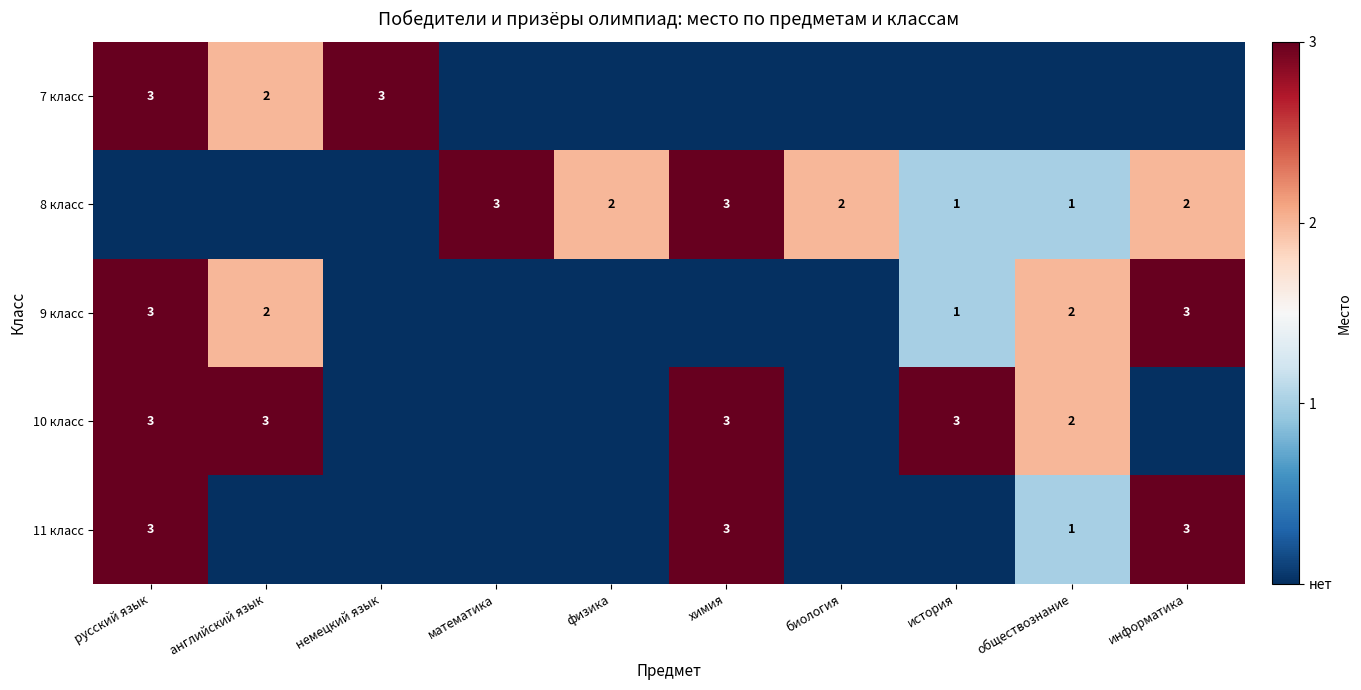

The value of 10 класс at история is 3. True or false?

True